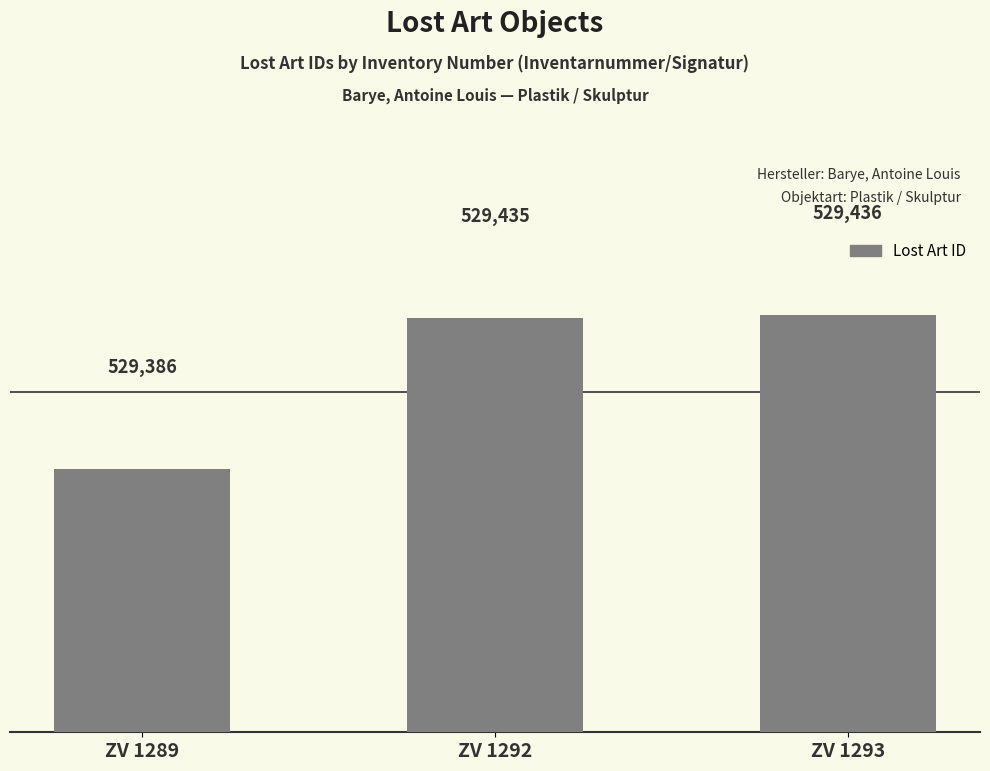

Which has a higher value, ZV 1289 or ZV 1292?

ZV 1292